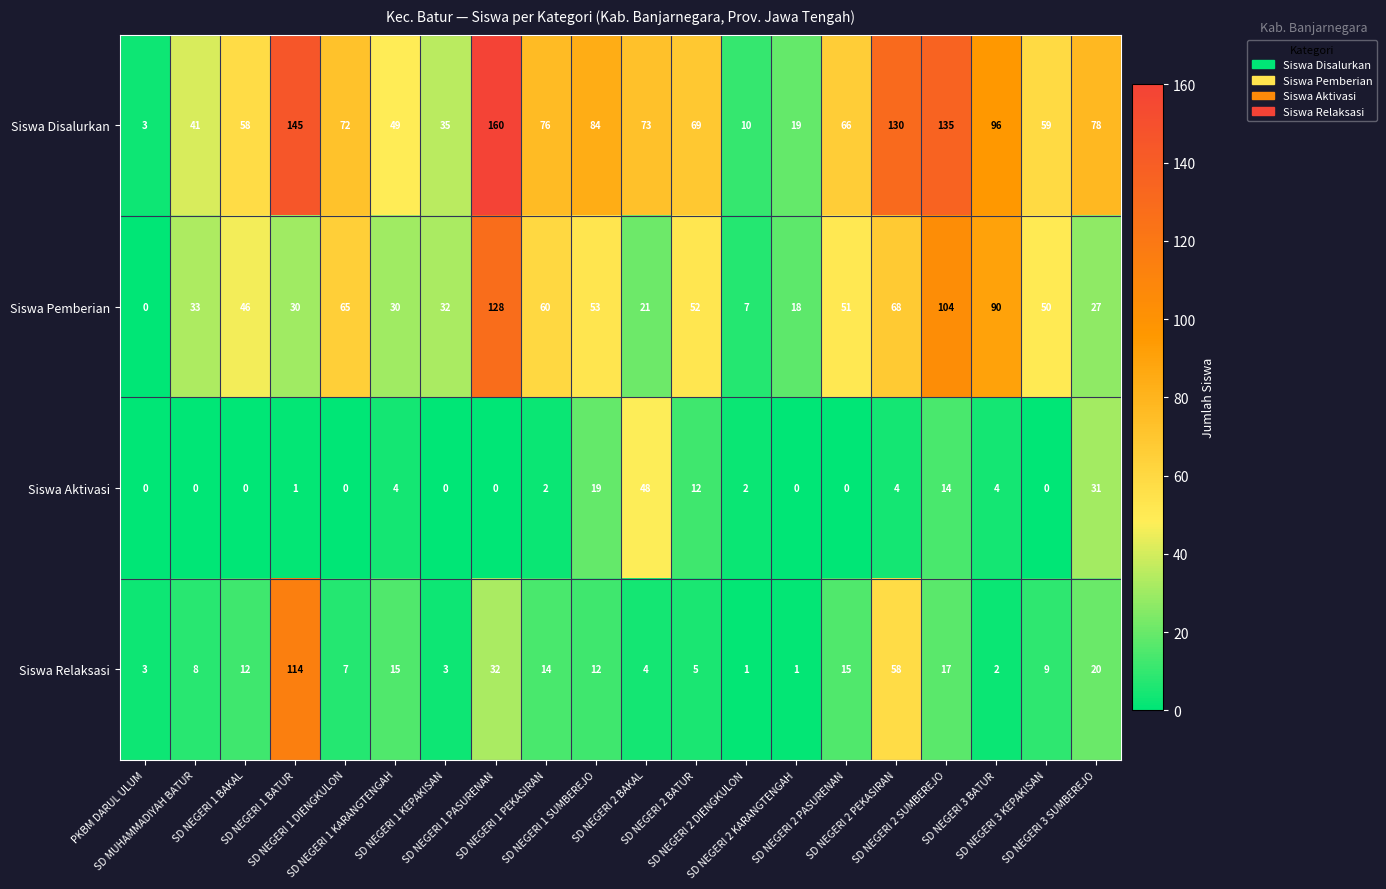

Rank the series by their average value, from highest to lowest.

Siswa Disalurkan, Siswa Pemberian, Siswa Relaksasi, Siswa Aktivasi